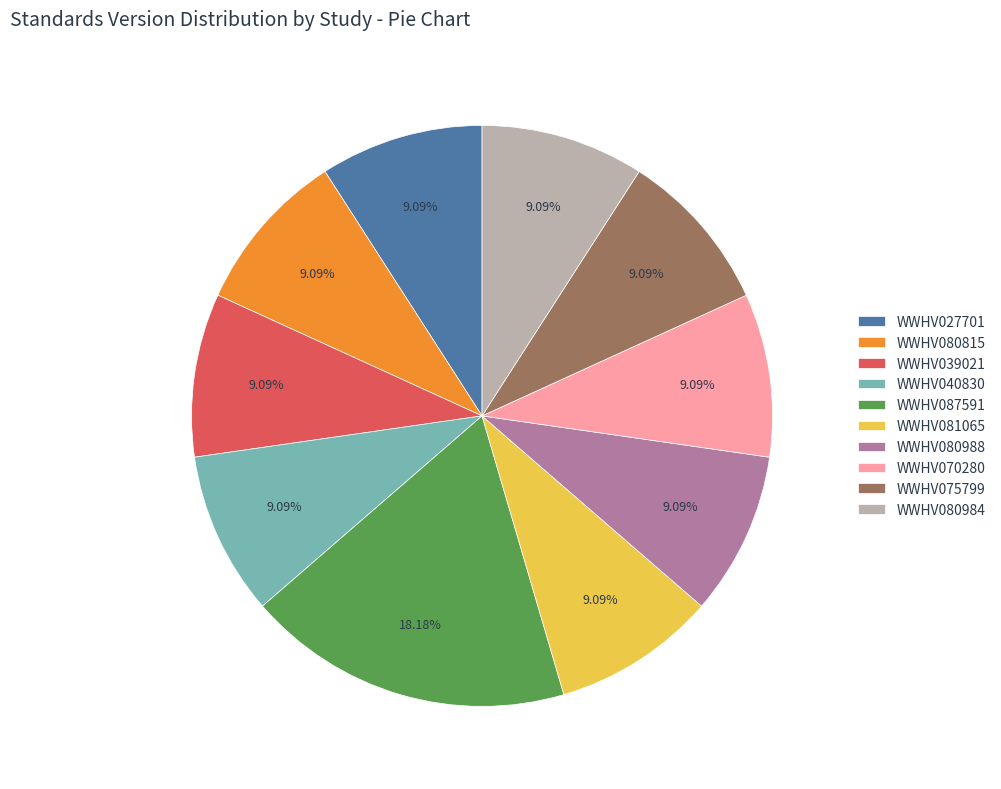

What is the ratio of the value at WWHV070280 to the value at WWHV027701?

1.0